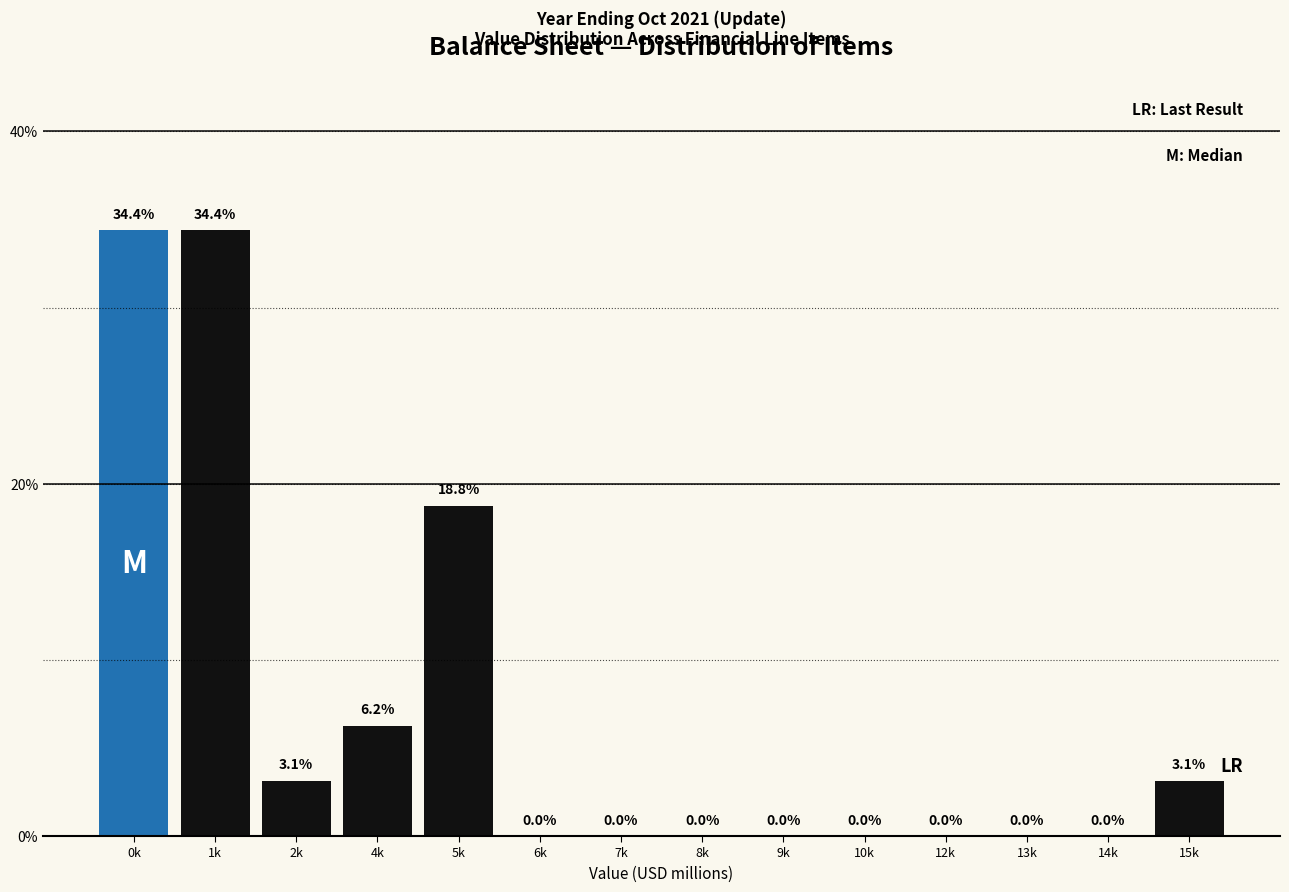

What is the greatest value displayed?

34.4